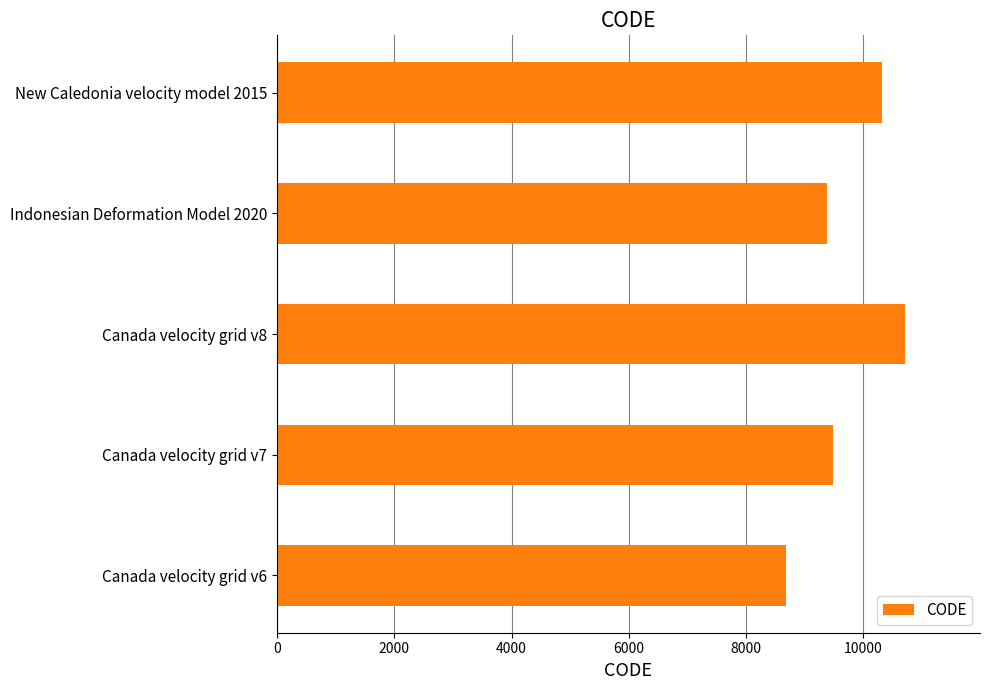

What value does the data have at Canada velocity grid v7?

9483